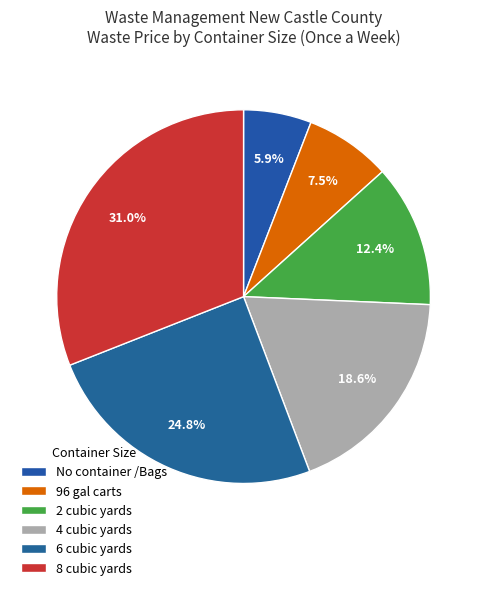

What percentage is NOT represented by 2 cubic yards?

87.6%